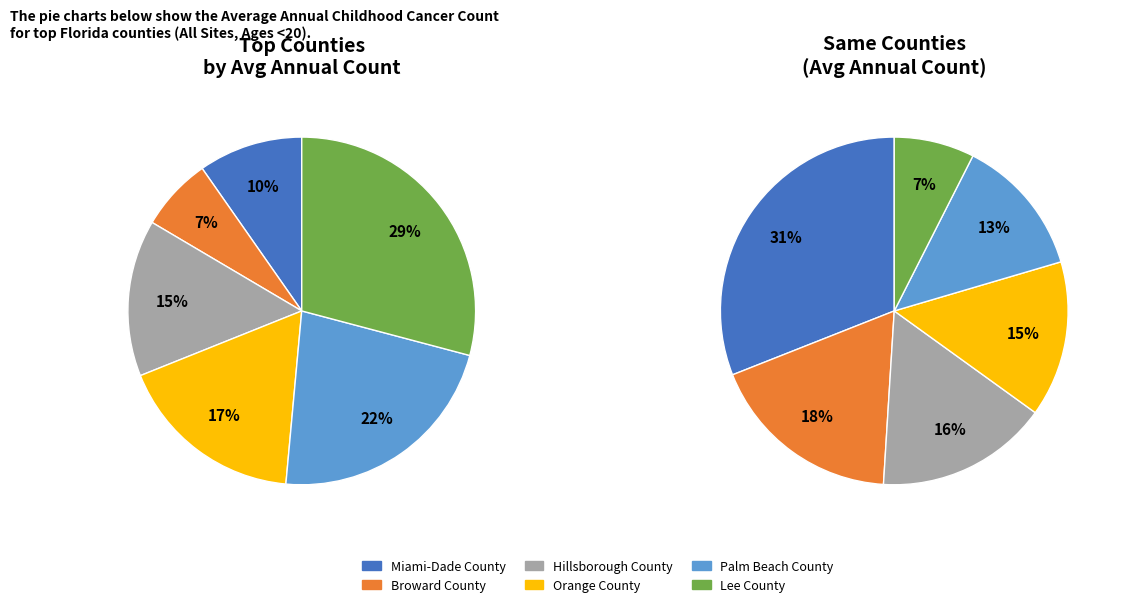

Is Miami-Dade County the majority of the pie?

No